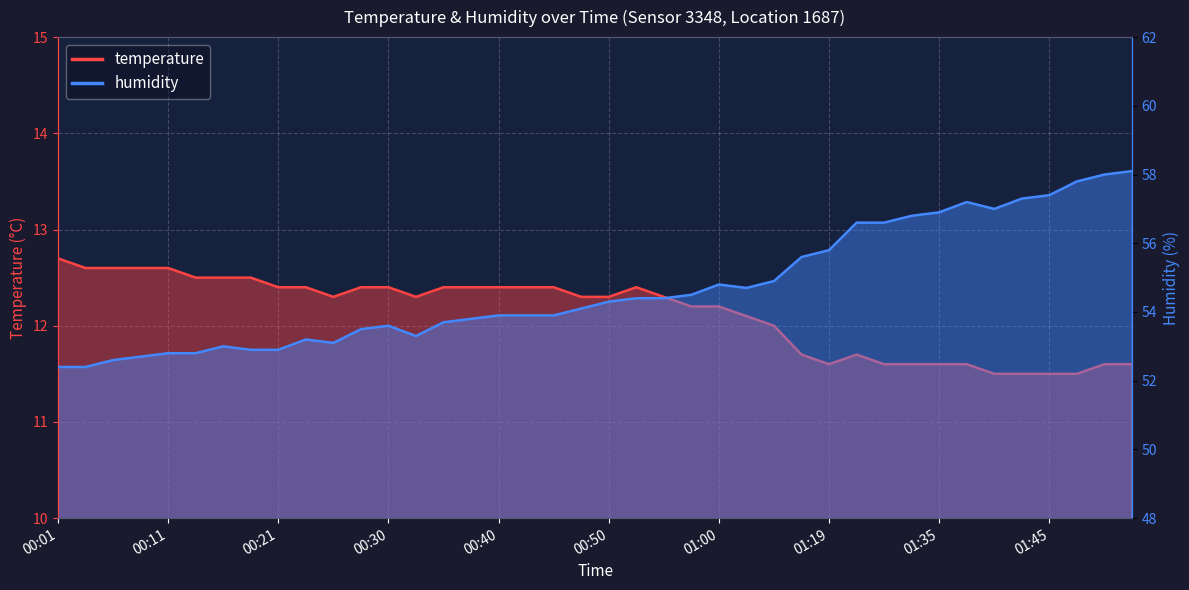

What is the value of the humidity point at the 6th from the left?

52.8